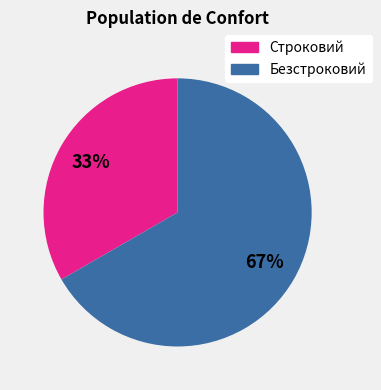

Does Безстроковий represent more than half of the total?

Yes